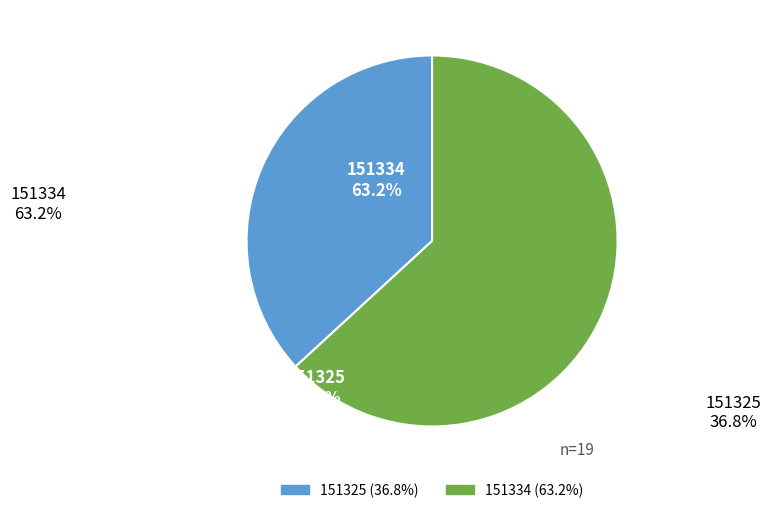

Between 151325 and 151334, which is larger?

151334